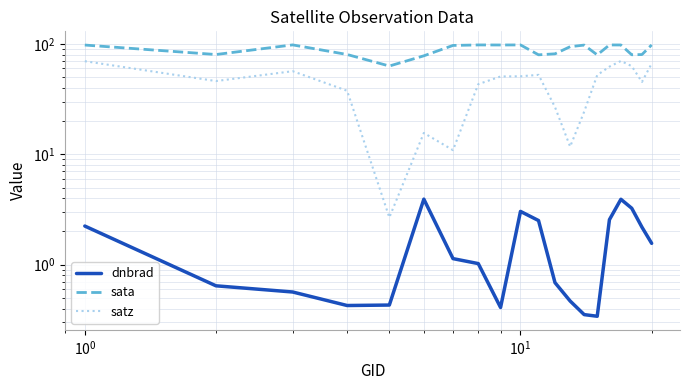

What is the value of the dnbrad point at the 1st from the left?

2.2